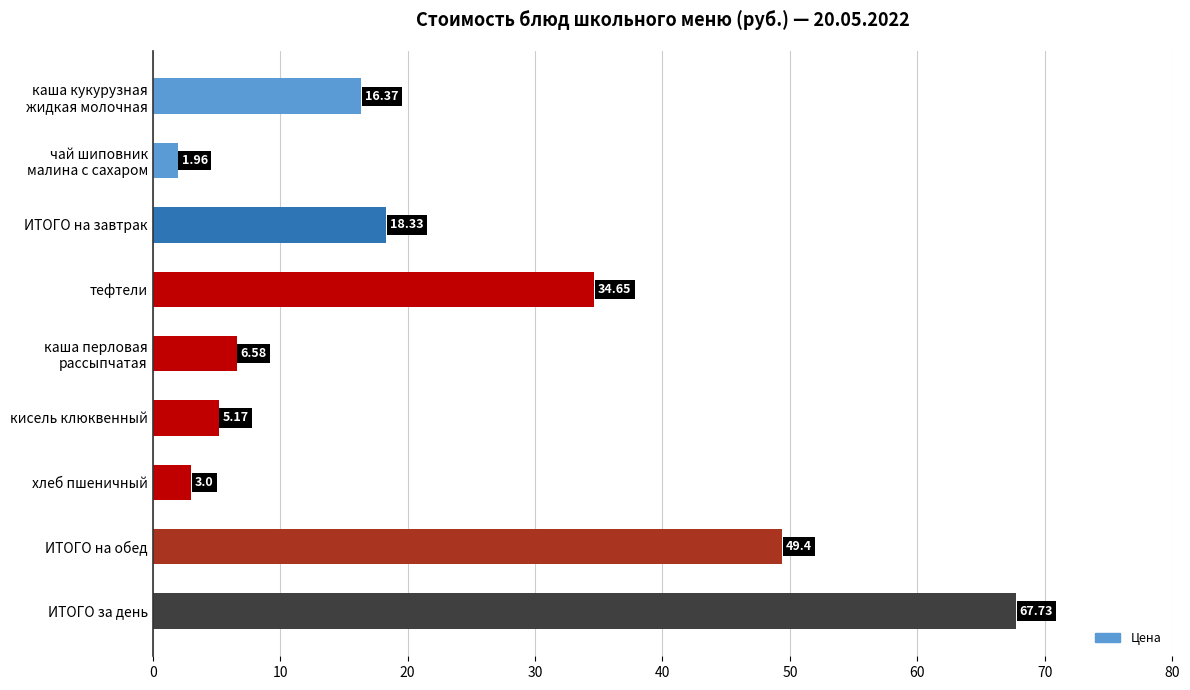

Which has a higher value, кисель клюквенный or ИТОГО на завтрак?

ИТОГО на завтрак